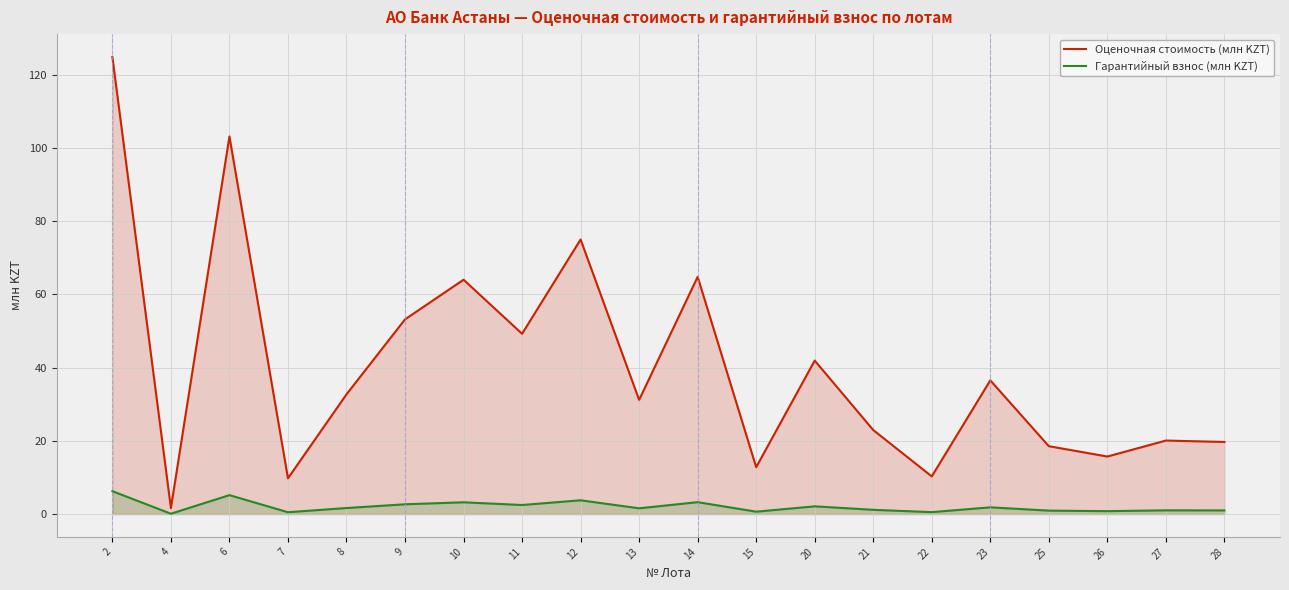

True or false: Гарантийный взнос (млн KZT) and Оценочная стоимость (млн KZT) intersect in this chart.

False